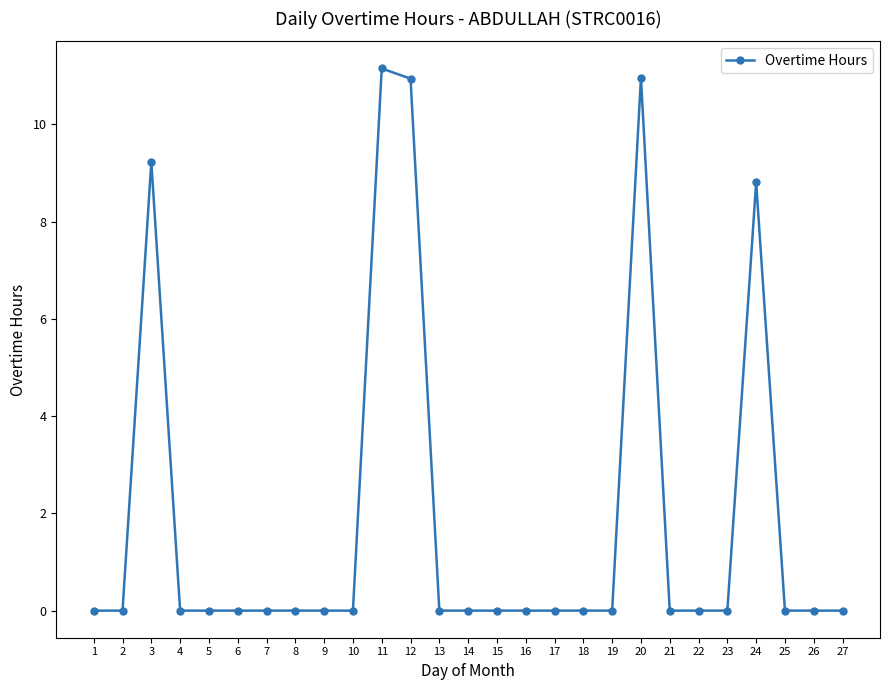

Is it true that the value at 23 is 6.1?

False